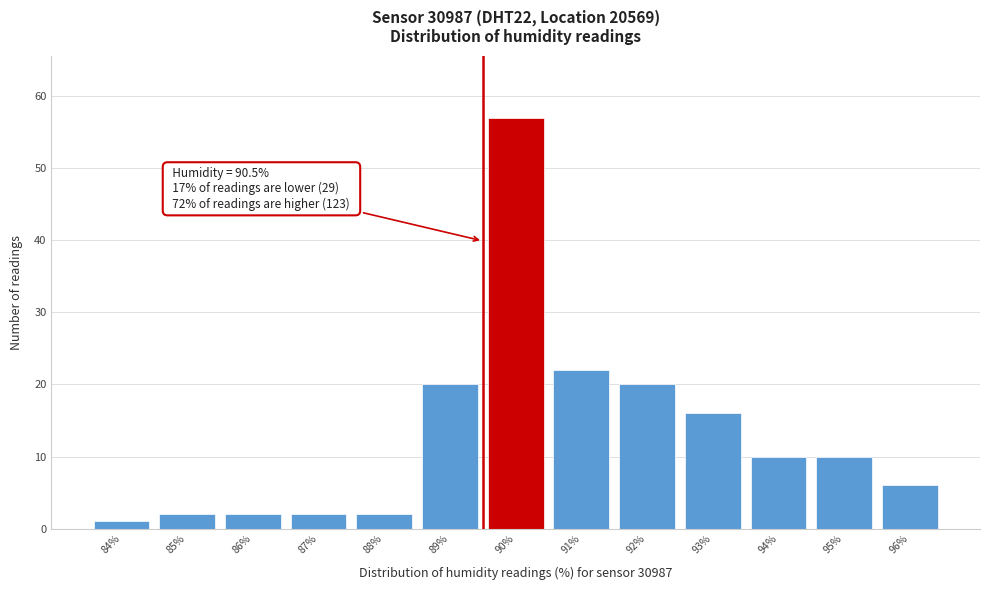

Reading right to left, extract all data points from this chart.

6	10	10	16	20	22	57	20	2	2	2	2	1